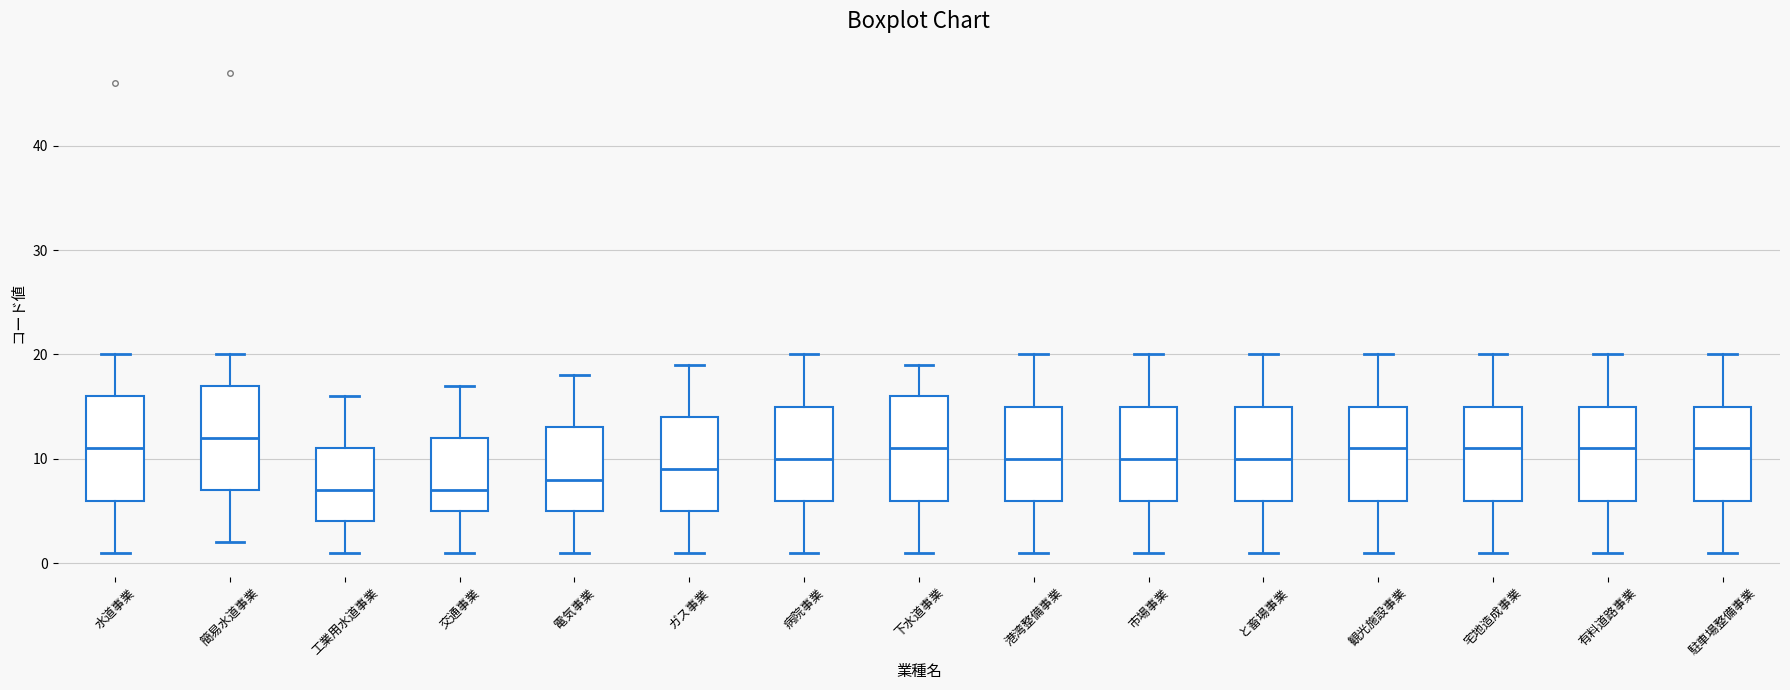

Reading left to right, read every box against the y-axis: the position of its median line, the range the box covers, and the ends of its whiskers. The values are not printed on the chart, so give them approximately, as read against the axis.

水道事業: median 11, box 6 to 16, whiskers 1 to 20
簡易水道事業: median 12, box 7 to 17, whiskers 2 to 20
工業用水道事業: median 7, box 4 to 11, whiskers 1 to 16
交通事業: median 7, box 5 to 12, whiskers 1 to 17
電気事業: median 8, box 5 to 13, whiskers 1 to 18
ガス事業: median 9, box 5 to 14, whiskers 1 to 19
病院事業: median 10, box 6 to 15, whiskers 1 to 20
下水道事業: median 11, box 6 to 16, whiskers 1 to 19
港湾整備事業: median 10, box 6 to 15, whiskers 1 to 20
市場事業: median 10, box 6 to 15, whiskers 1 to 20
と畜場事業: median 10, box 6 to 15, whiskers 1 to 20
観光施設事業: median 11, box 6 to 15, whiskers 1 to 20
宅地造成事業: median 11, box 6 to 15, whiskers 1 to 20
有料道路事業: median 11, box 6 to 15, whiskers 1 to 20
駐車場整備事業: median 11, box 6 to 15, whiskers 1 to 20